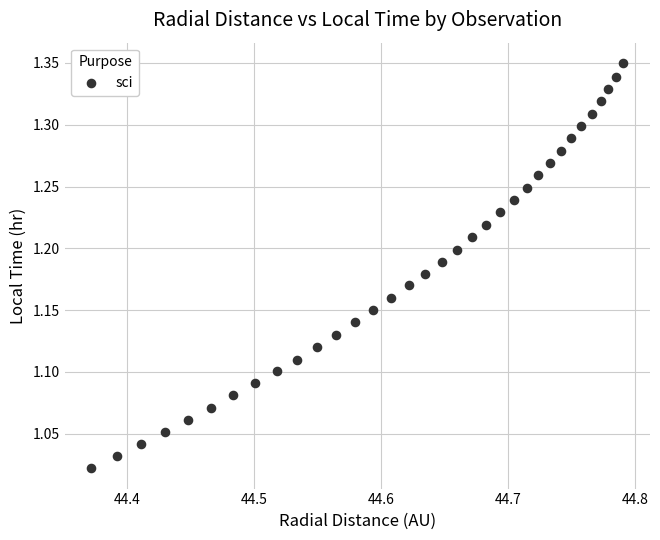

What is the range of Y values (max minus min)?

0.3